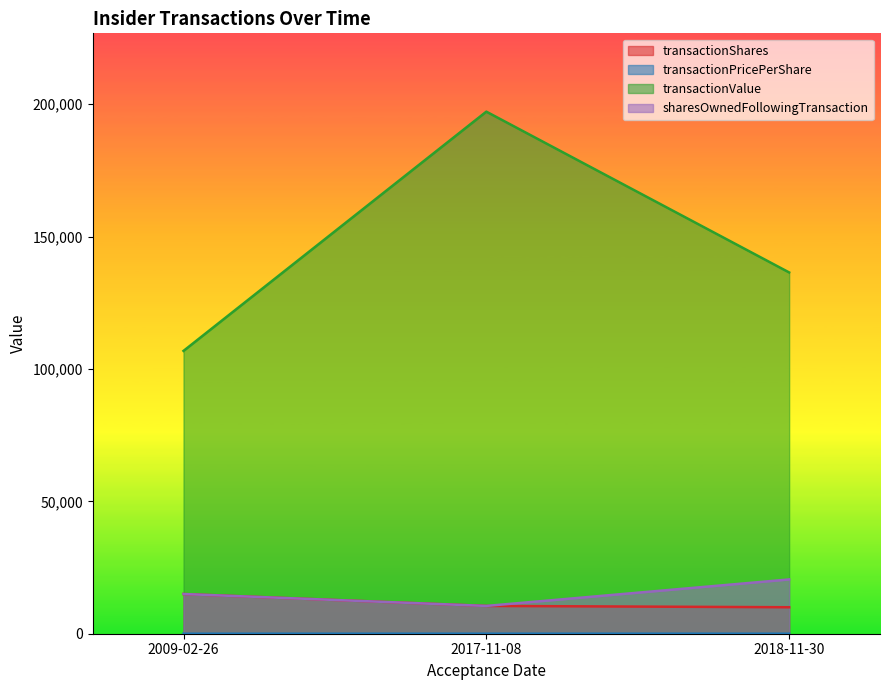

At which category is the sum across all series the highest?

2017-11-08